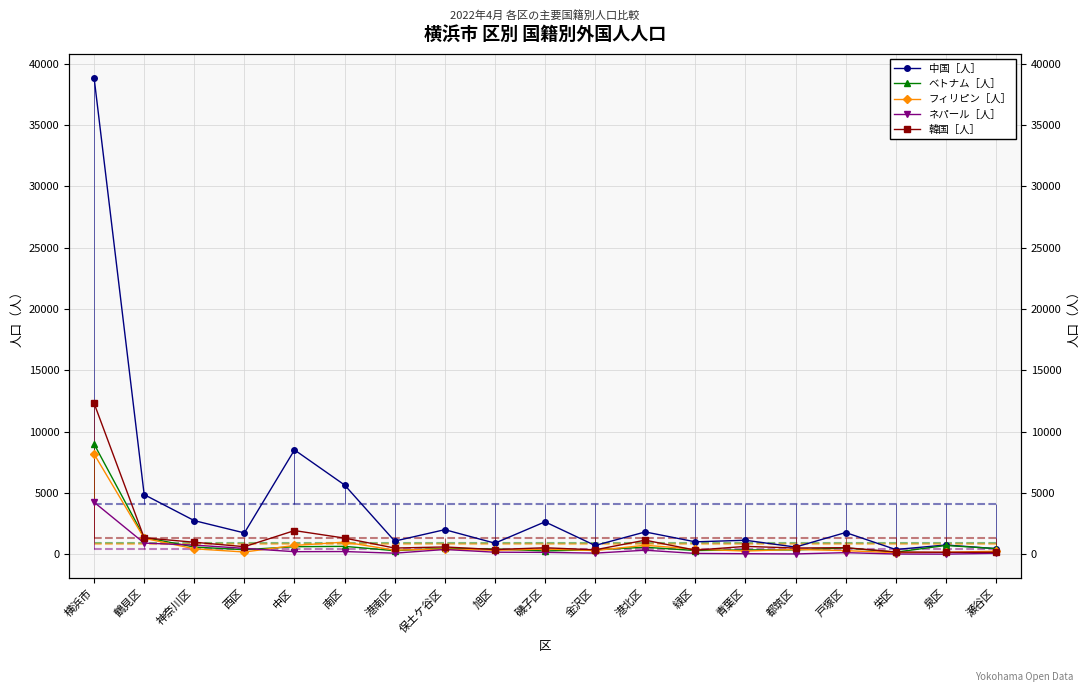

What is the label of the 15th point from the right?

中区